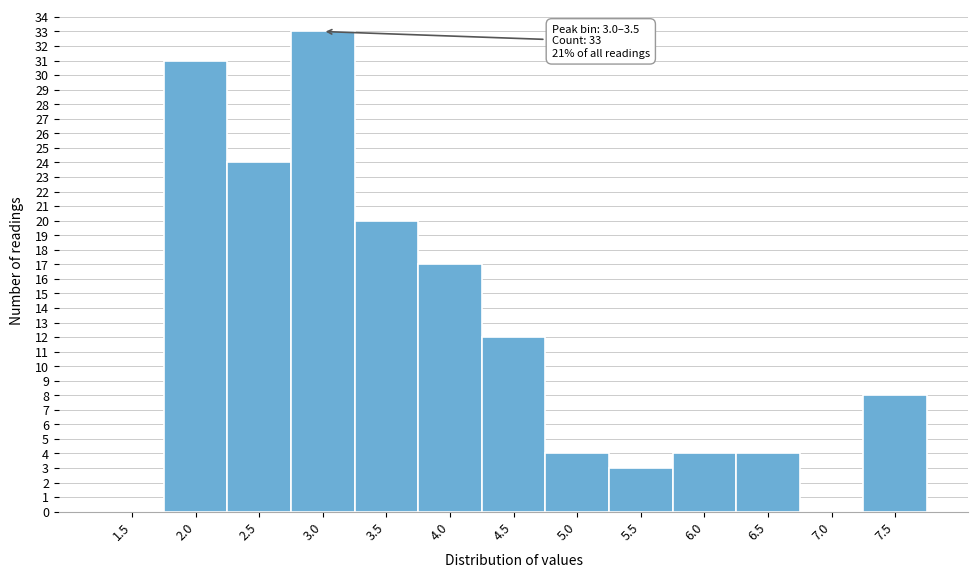

Reading right to left, extract all data points from this chart.

7.5=8	7.0=0	6.5=4	6.0=4	5.5=3	5.0=4	4.5=12	4.0=17	3.5=20	3.0=33	2.5=24	2.0=31	1.5=0